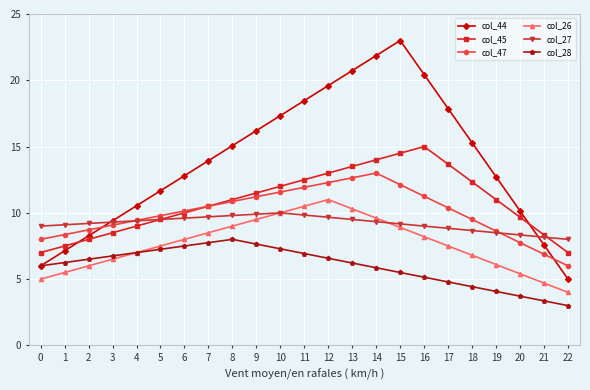

Between 2 and 20, which series saw the biggest shift?

col_28